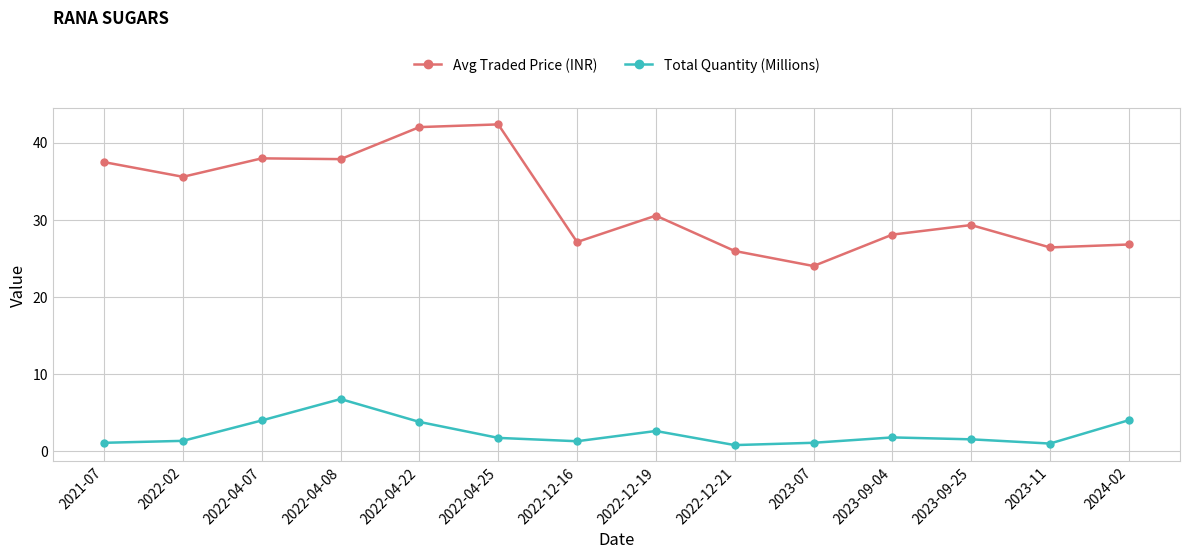

Does the chart have visible grid lines?

Yes